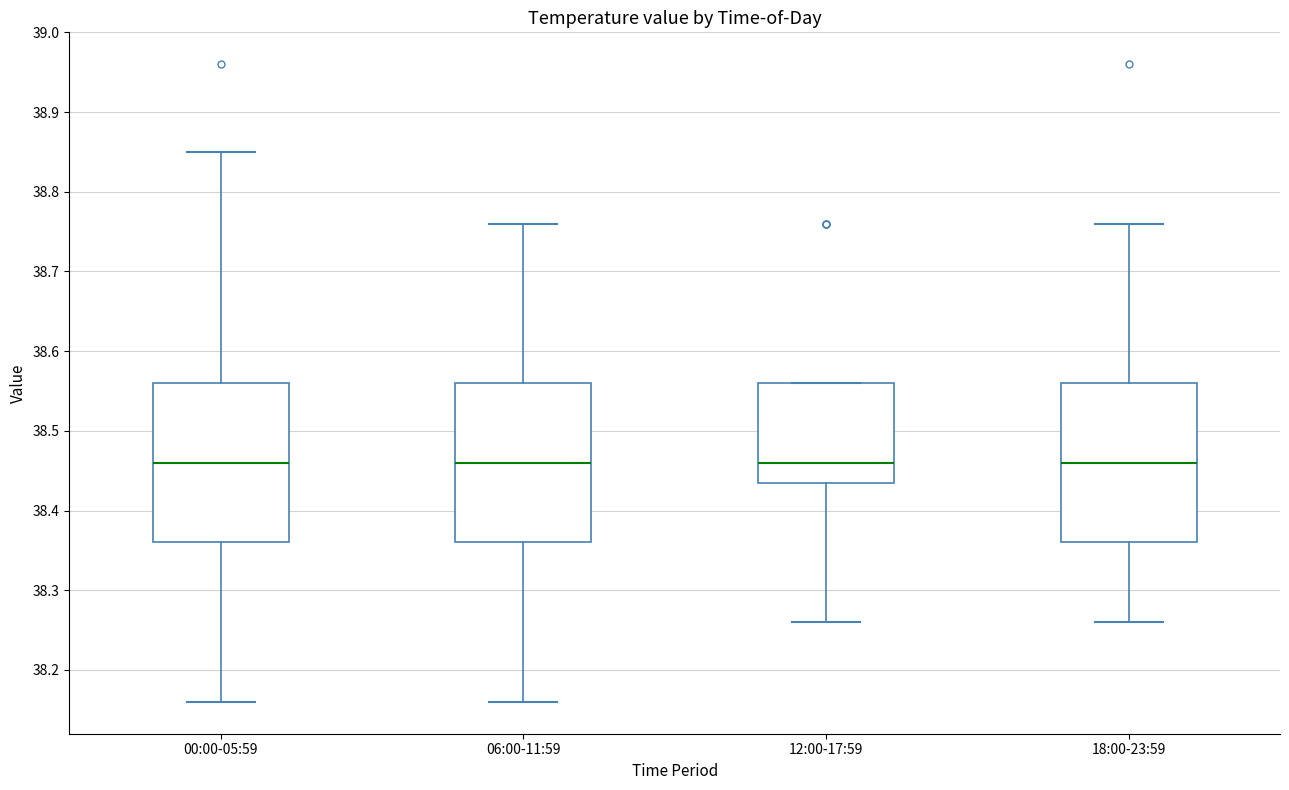

Where does the upper whisker of the box for 00:00-05:59 end on the y-axis? The values are not printed on the chart, so give them approximately, as read against the axis.

38.85